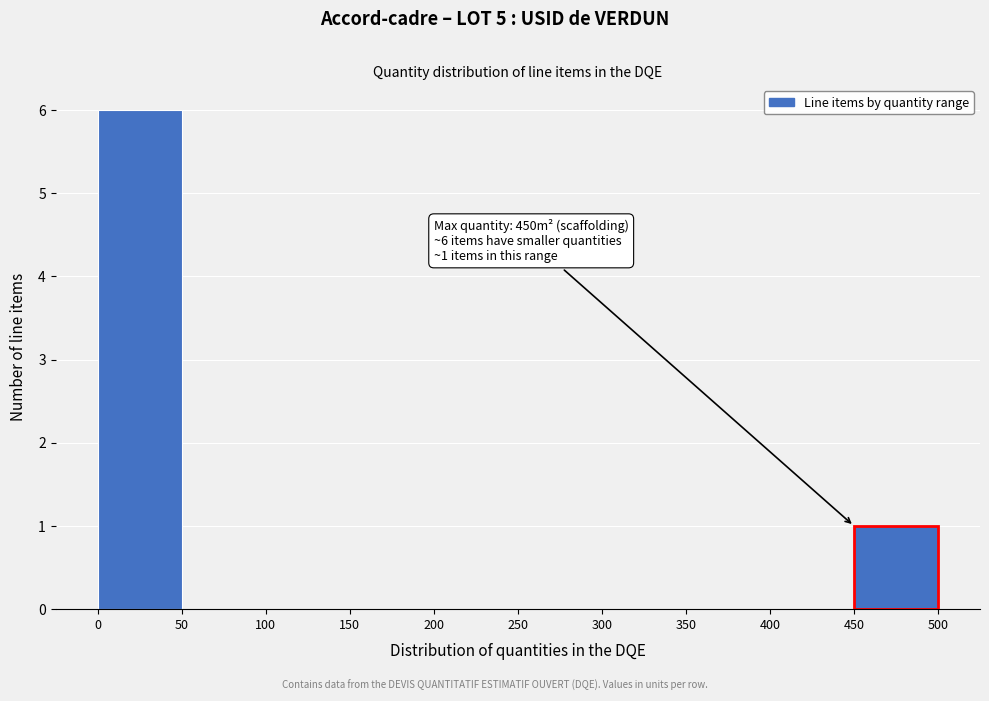

Over which range of the x-axis is the bar tallest?

0 to 50